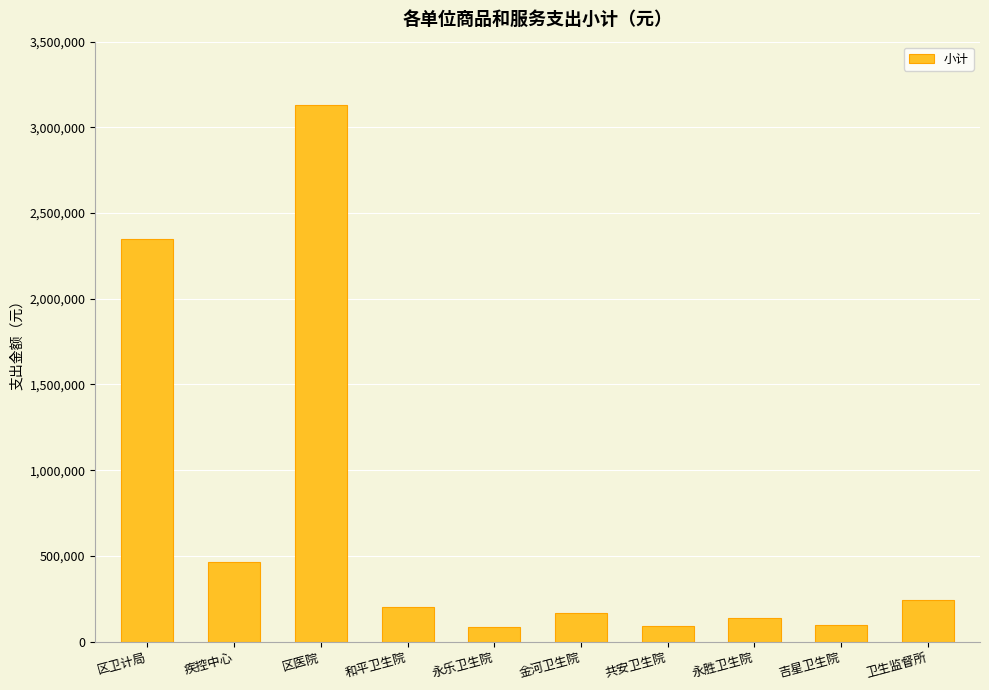

Is it true that the value at 永乐卫生院 is 85000?

True